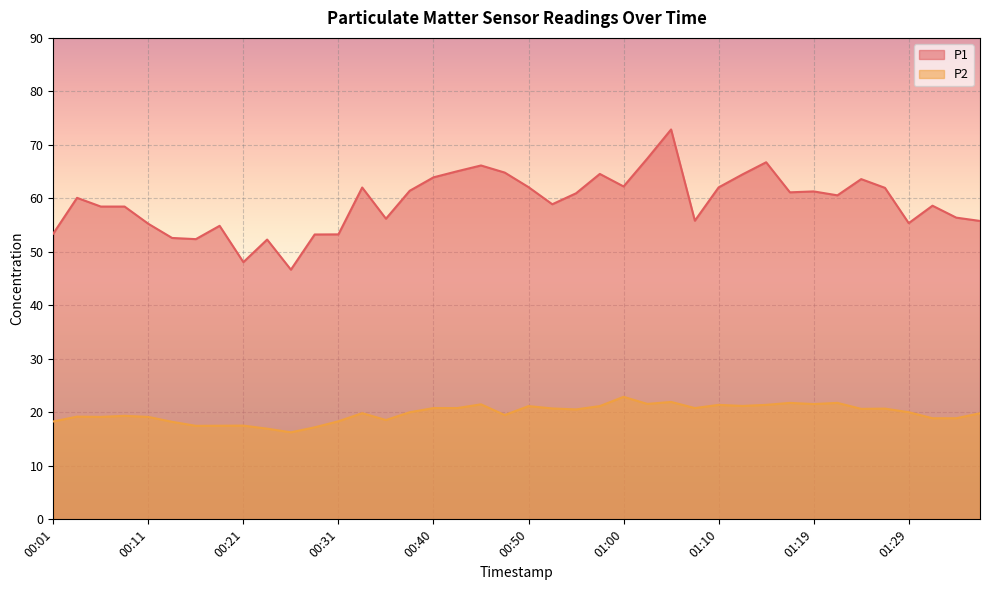

How many lines are shown in the chart?

2